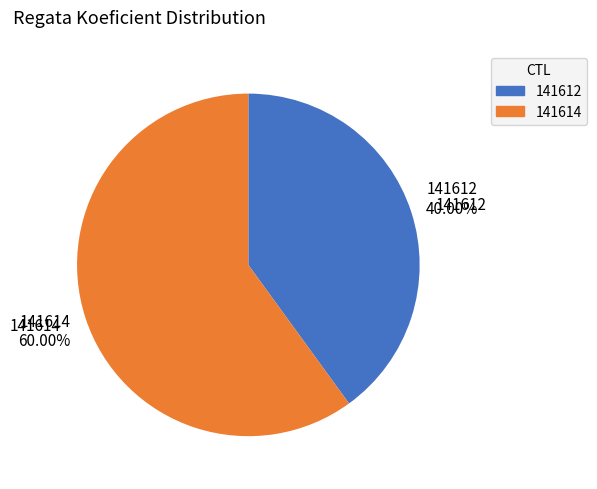

Rank the categories by value from highest to lowest.

141614, 141612